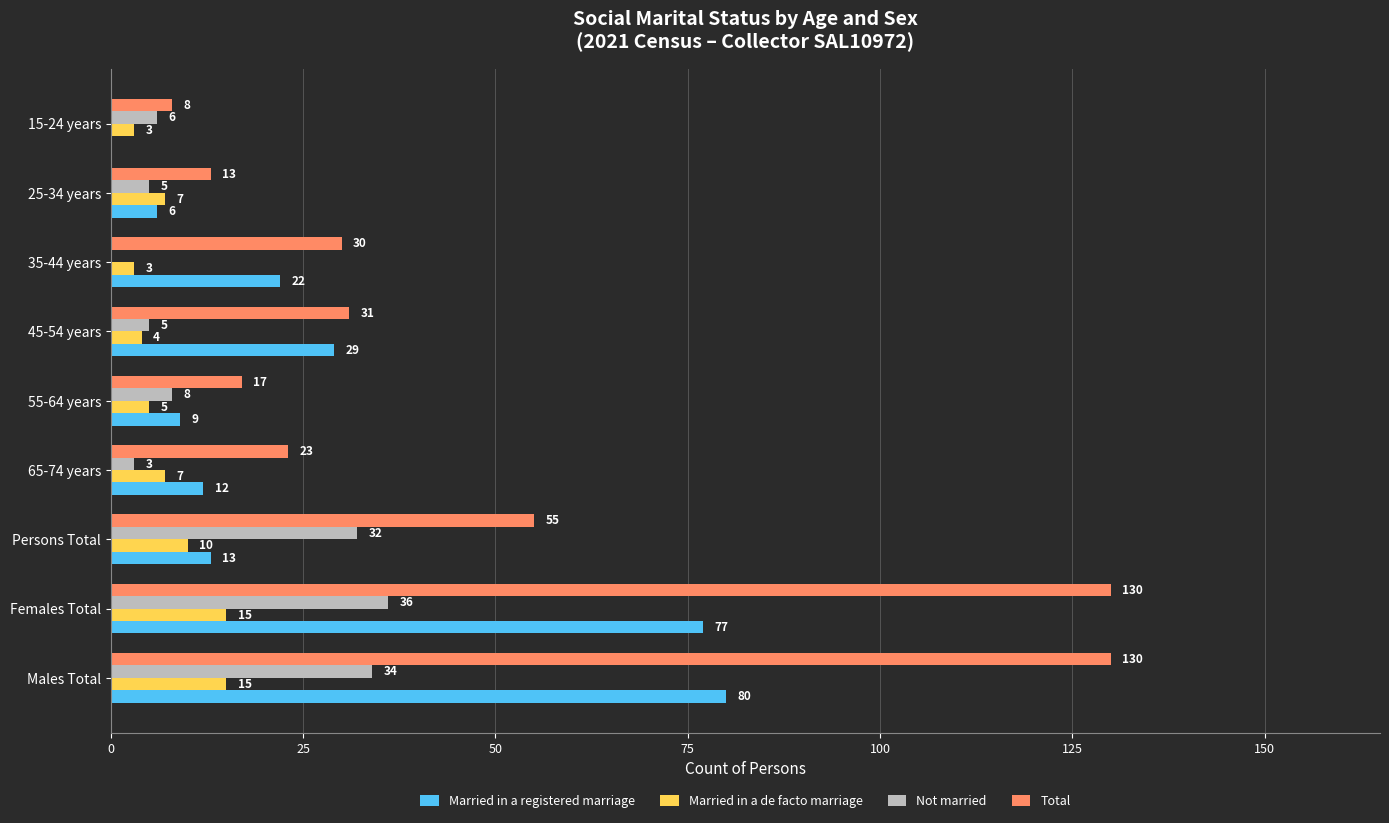

What is the sum of all Total values?

437